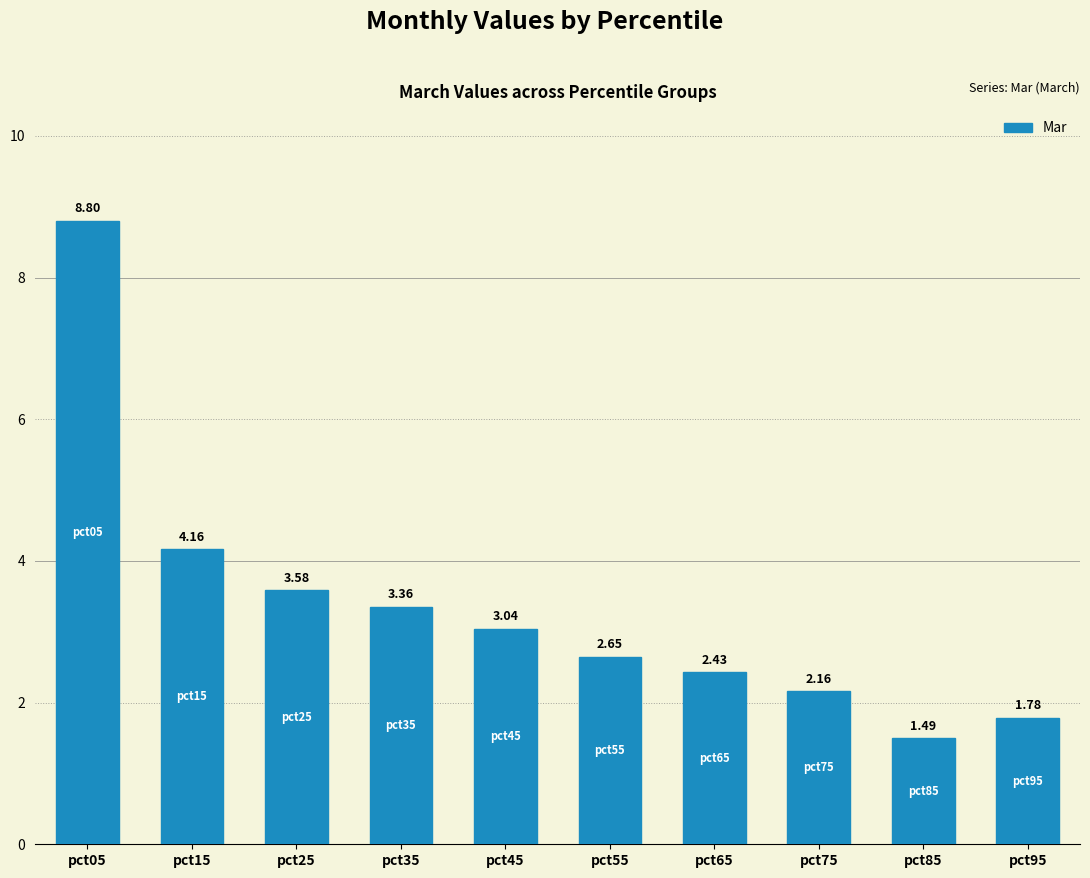

Which label corresponds to the smallest value in the chart?

pct85